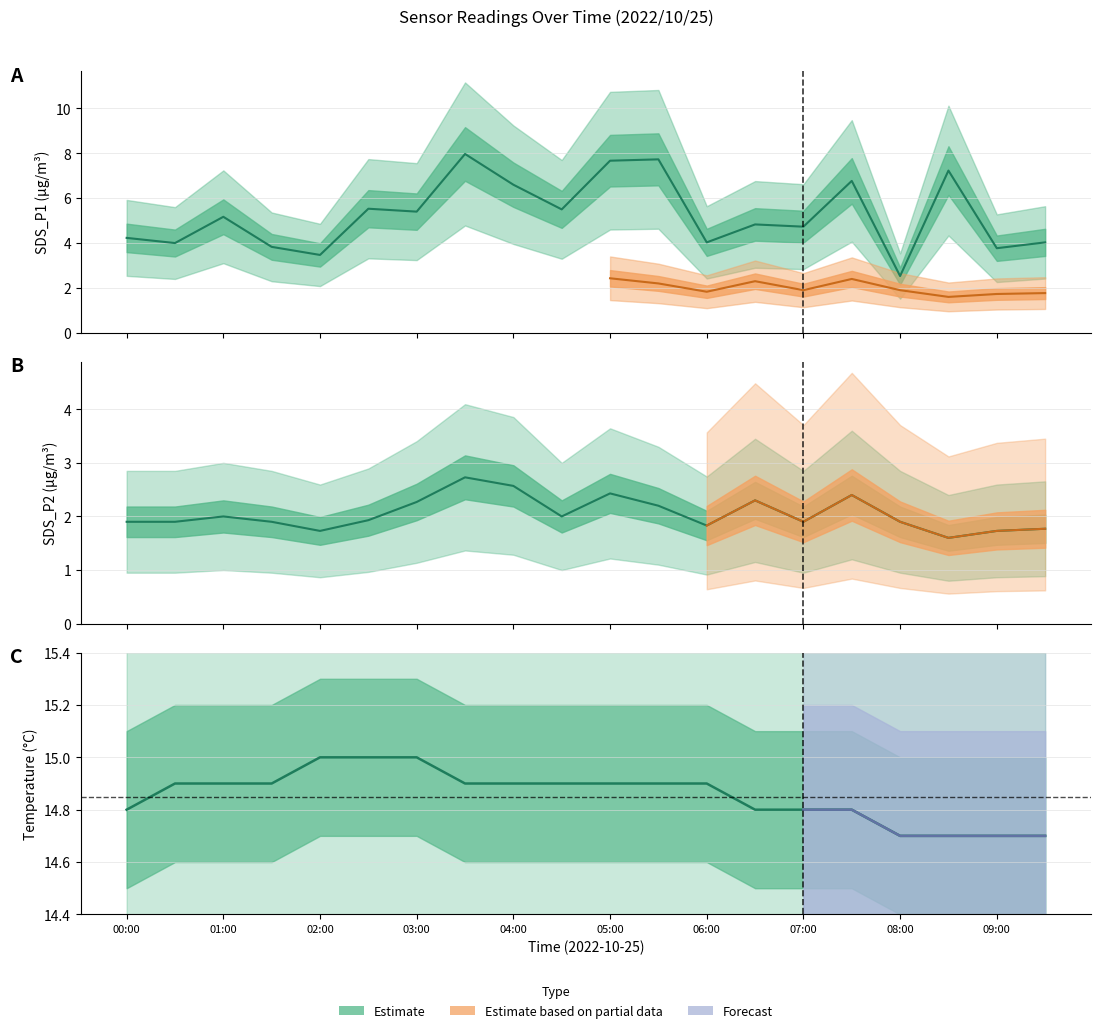

Does the chart display data point markers on the line(s)?

No